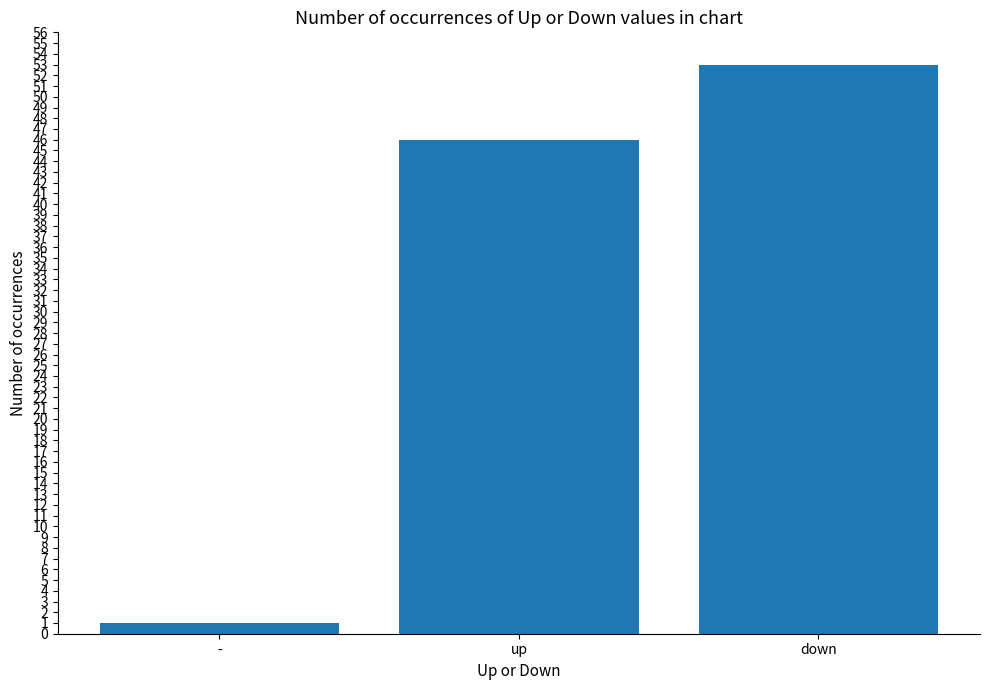

What is the label of the 1st bar from the left?

-